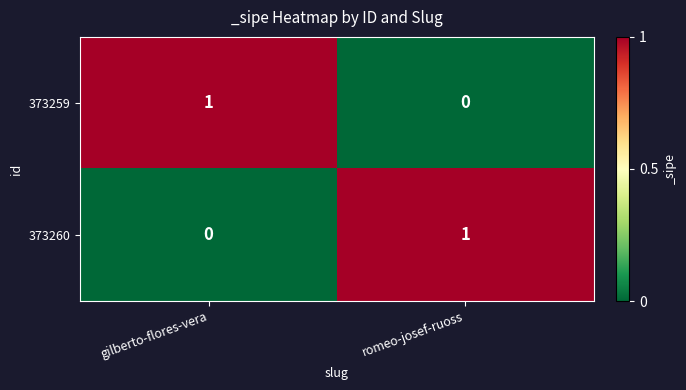

Is it true that 373259 equals -1 at romeo-josef-ruoss?

False